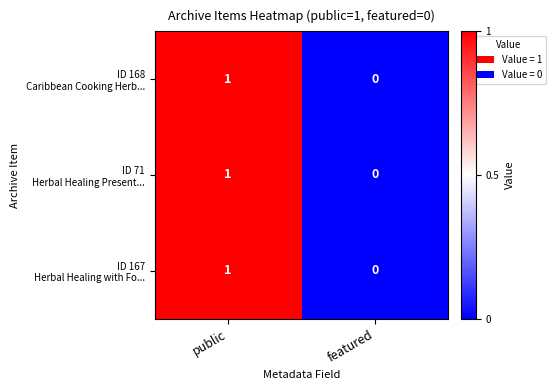

Which label corresponds to the largest value in the chart?

public